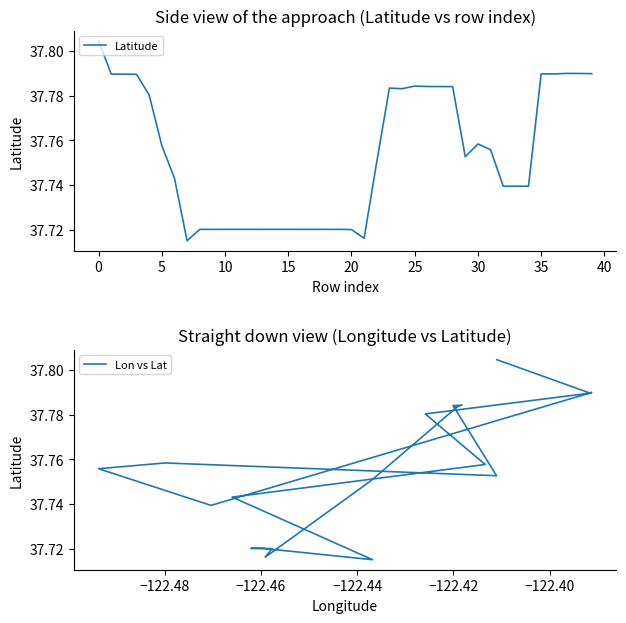

How many lines are shown in the chart?

2